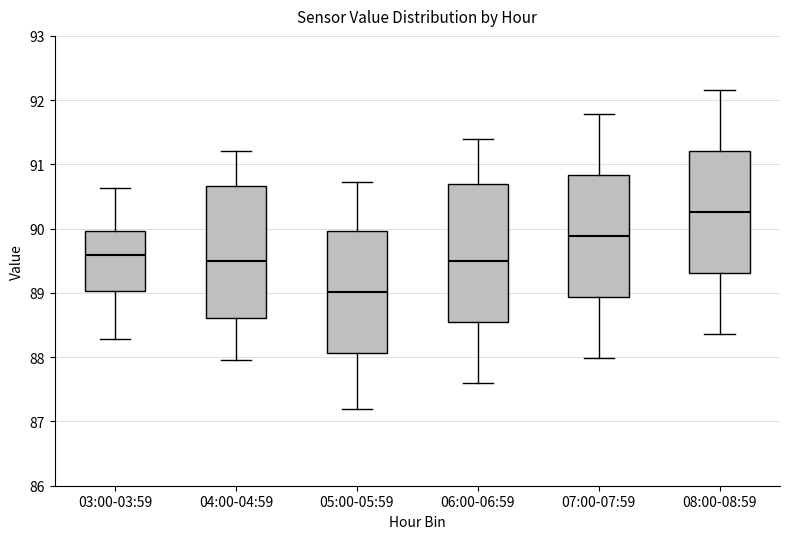

Which box has the lowest median line?

05:00-05:59